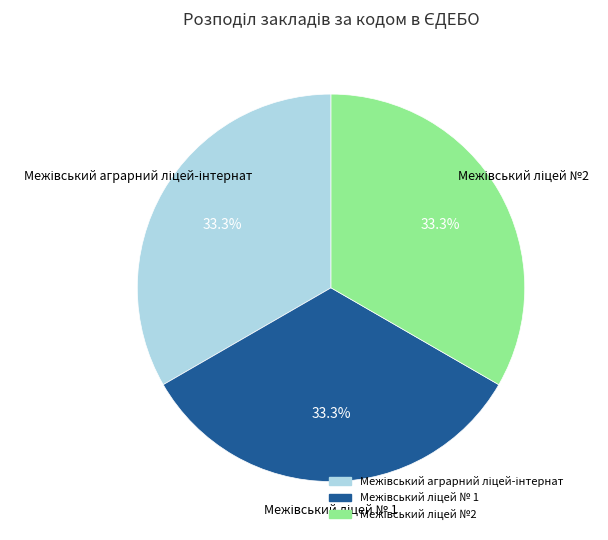

Is there any slice that represents more than half of the pie?

No